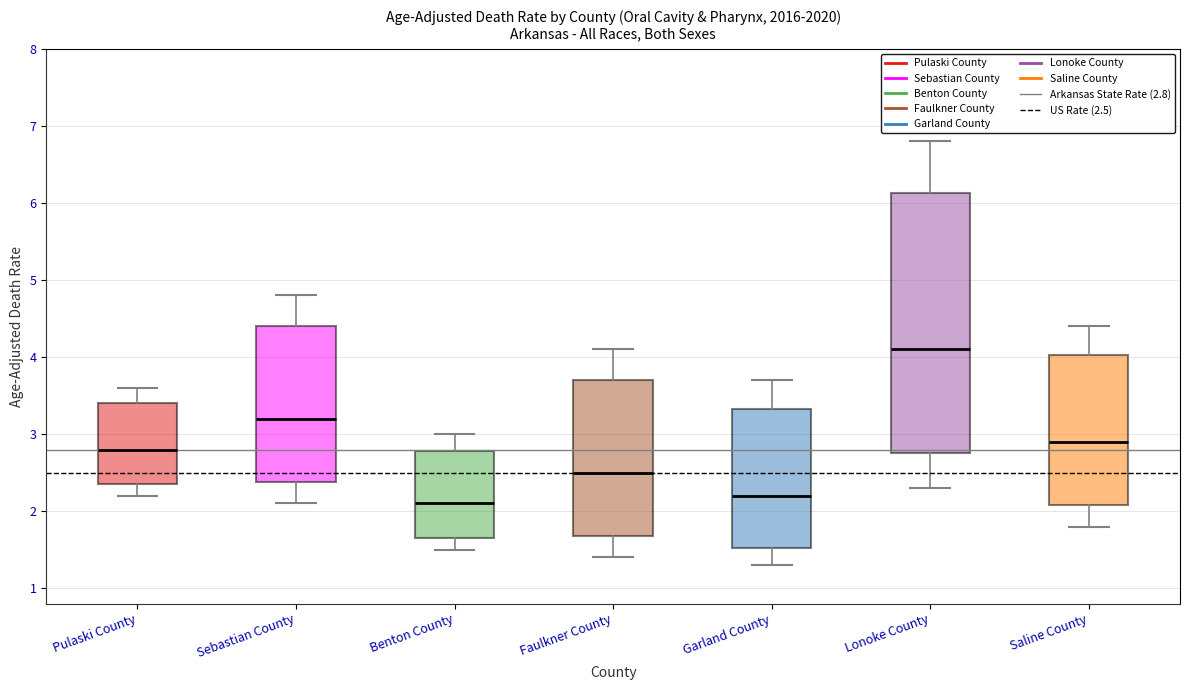

Which box's median line is the highest?

Lonoke County